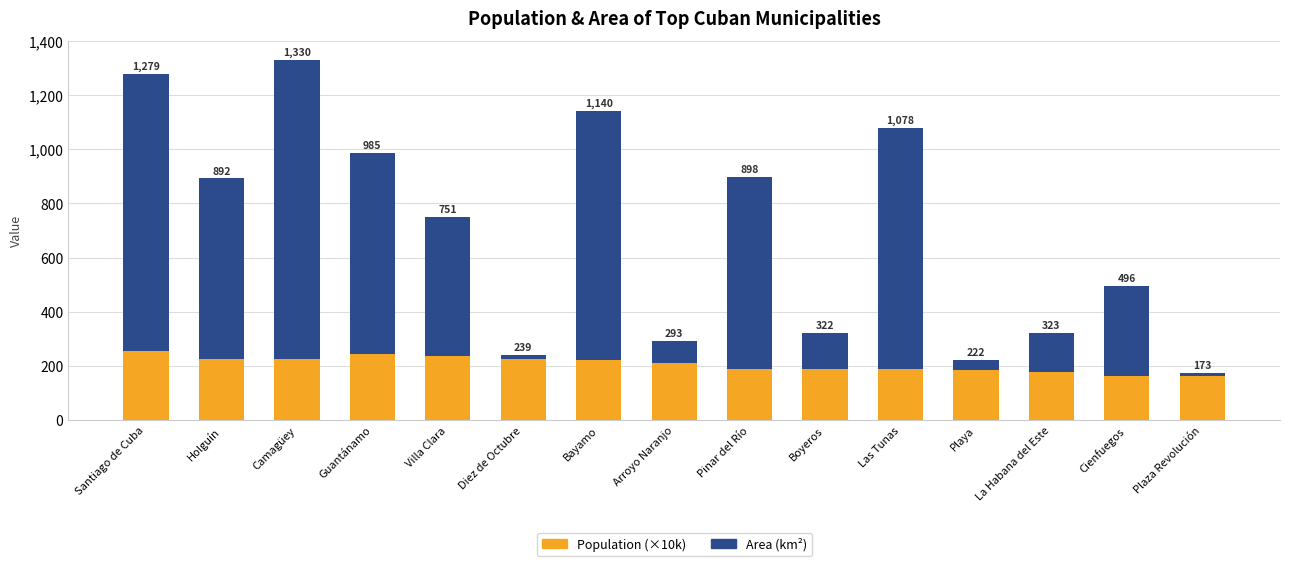

What are all the series names shown in the legend?

Population (×10k), Area (km²)